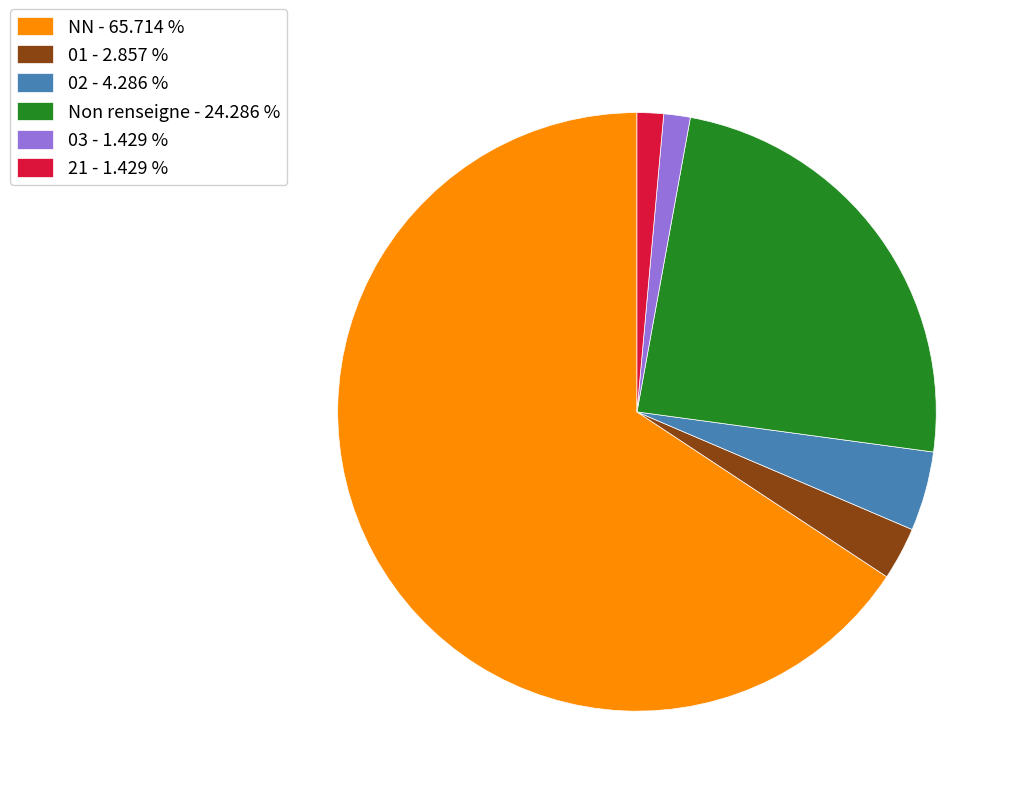

How many segments does this pie chart have?

6